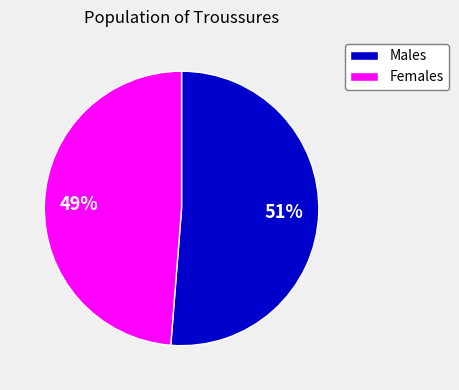

Does any single category account for the majority?

Yes